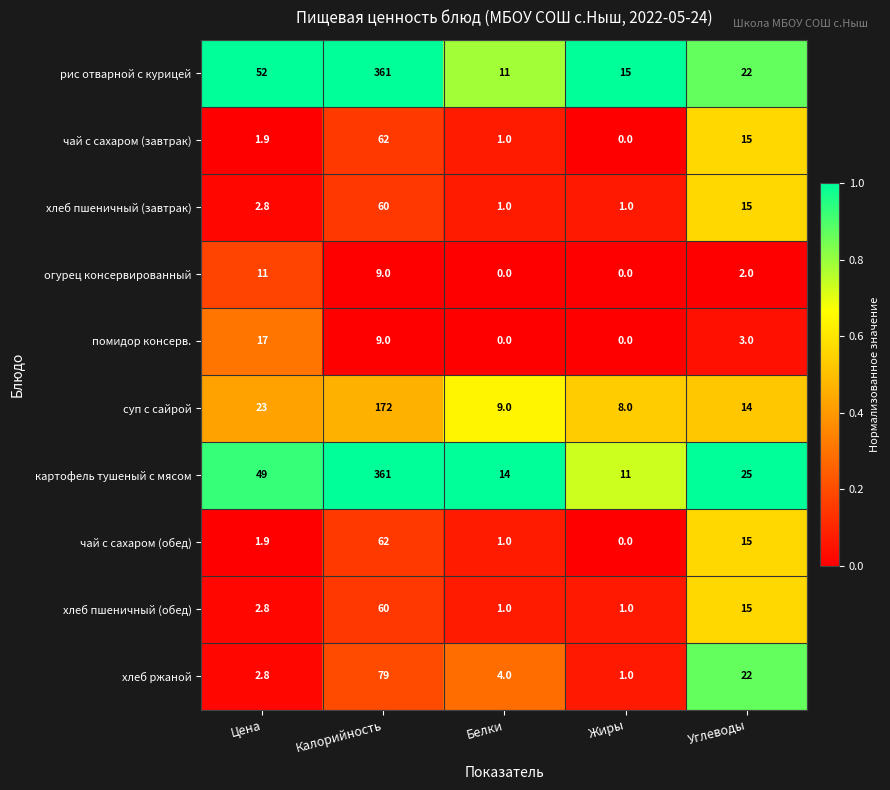

What is the greatest value displayed?

361.0